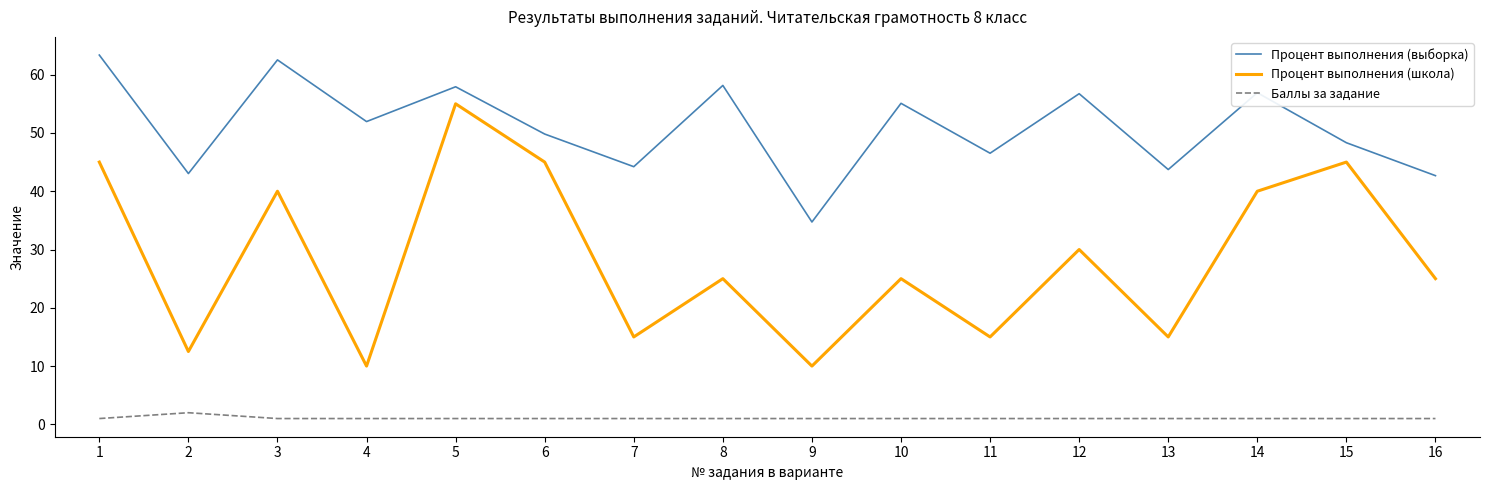

List the series in order of their peak value, lowest first.

Баллы за задание, Процент выполнения (школа), Процент выполнения (выборка)